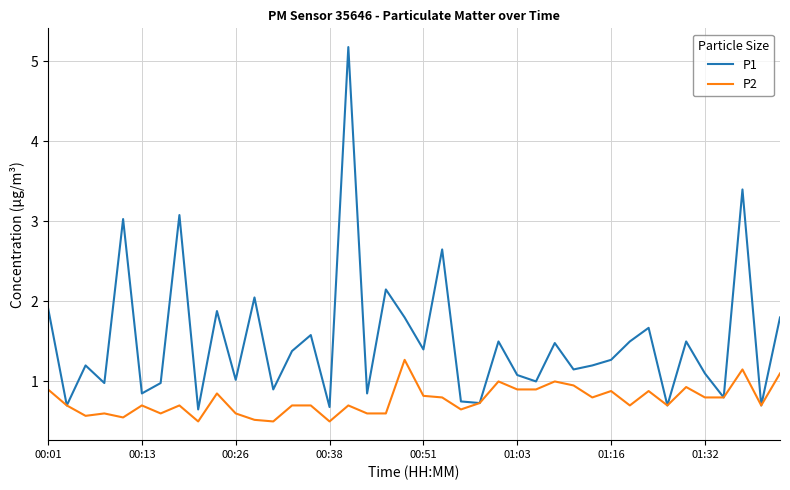

Rank the series by their average value, from highest to lowest.

P1, P2